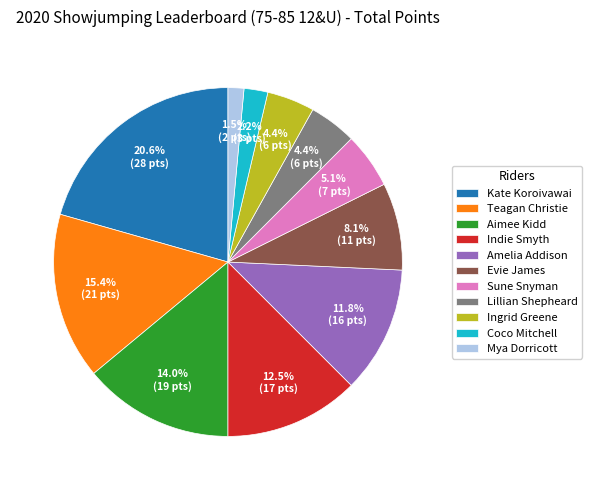

Between Amelia Addison and Evie James, which is larger?

Amelia Addison